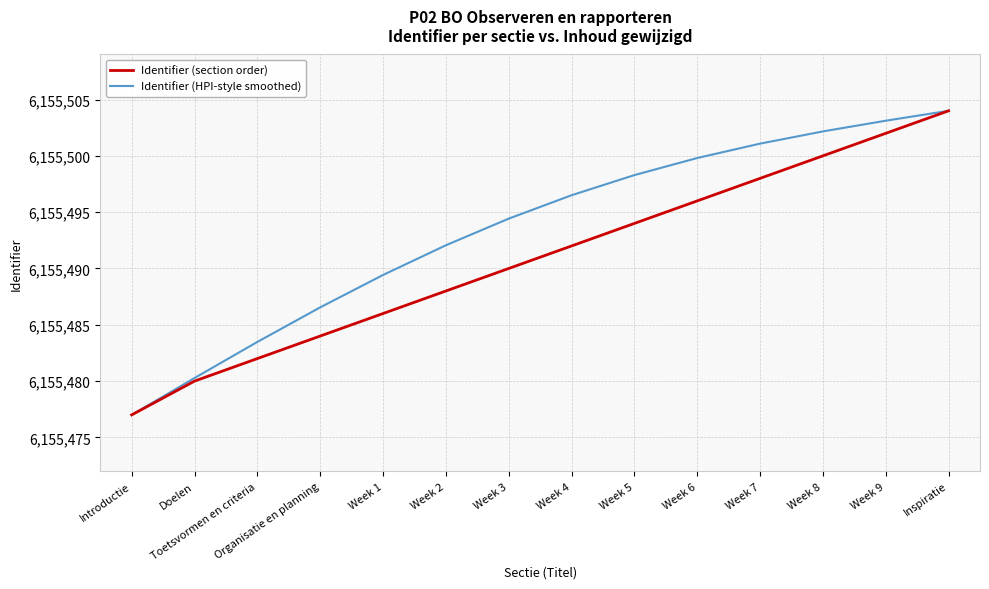

What is the total value across all series at Introductie?

12310954.0